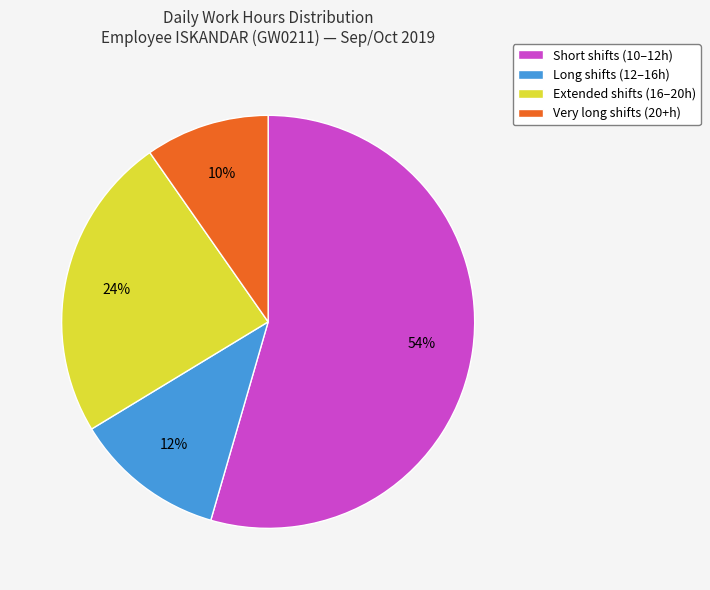

Count the number of slices in the pie.

4